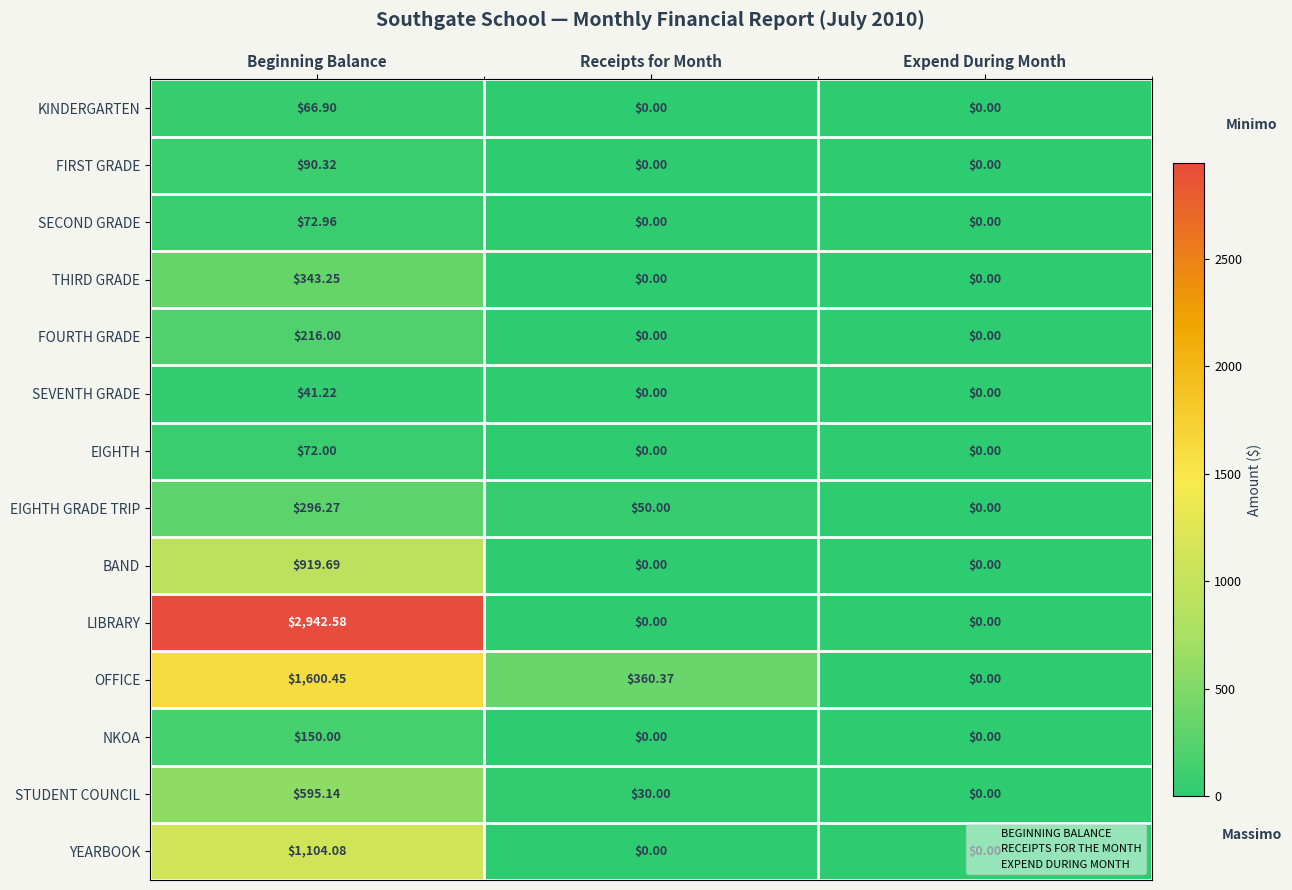

Which series changed the most between Beginning Balance and Receipts for Month?

LIBRARY